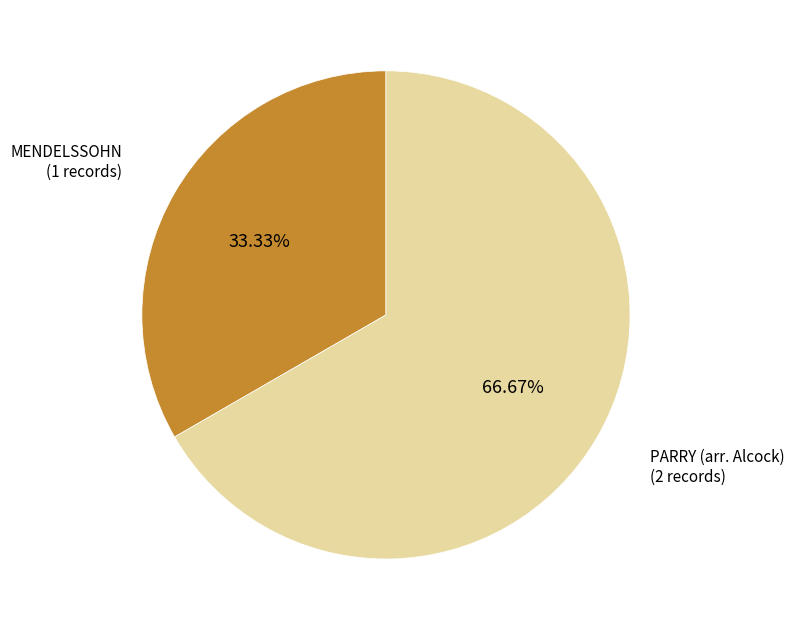

Is there any slice that represents more than half of the pie?

Yes